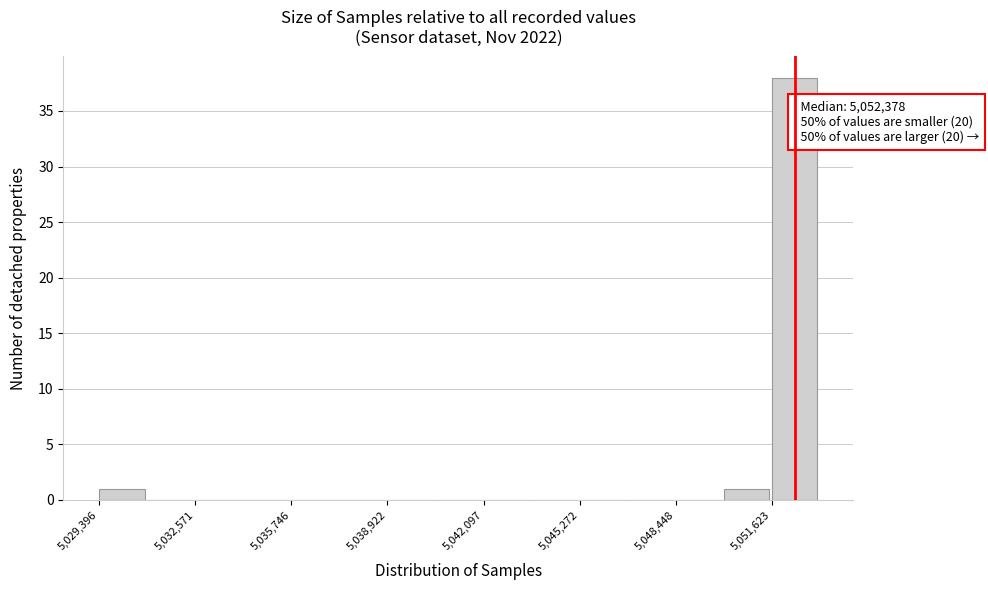

Read against the x-axis, roughly where is the centre of the tallest bar?

5052500